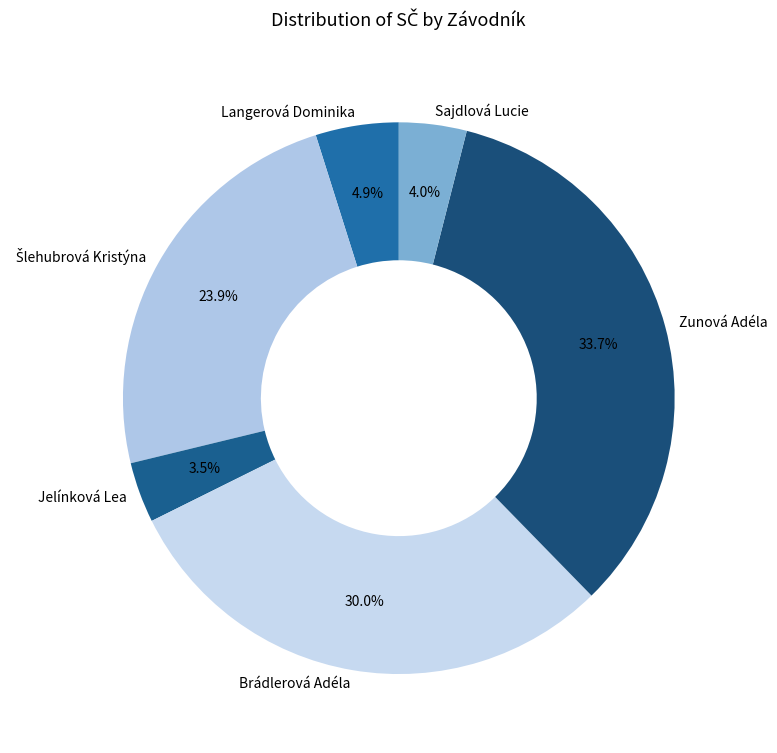

Which has a higher value, Brádlerová Adéla or Langerová Dominika?

Brádlerová Adéla